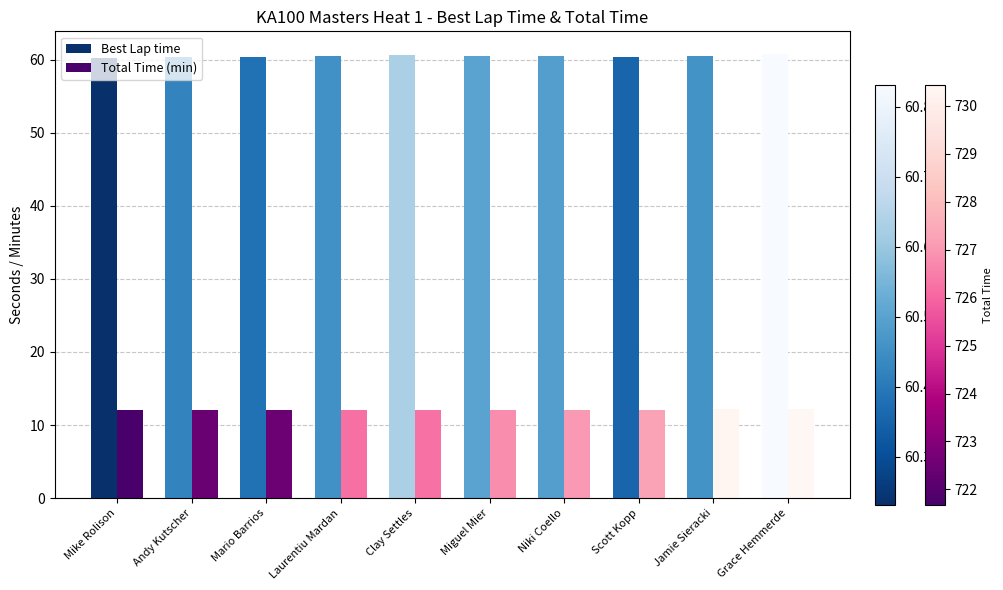

What is the label of the 1st bar from the right?

Grace Hemmerde